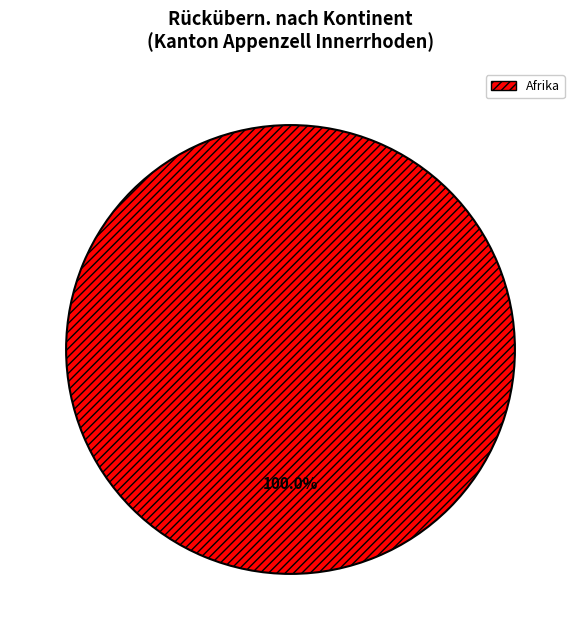

Which category accounts for the majority?

Afrika